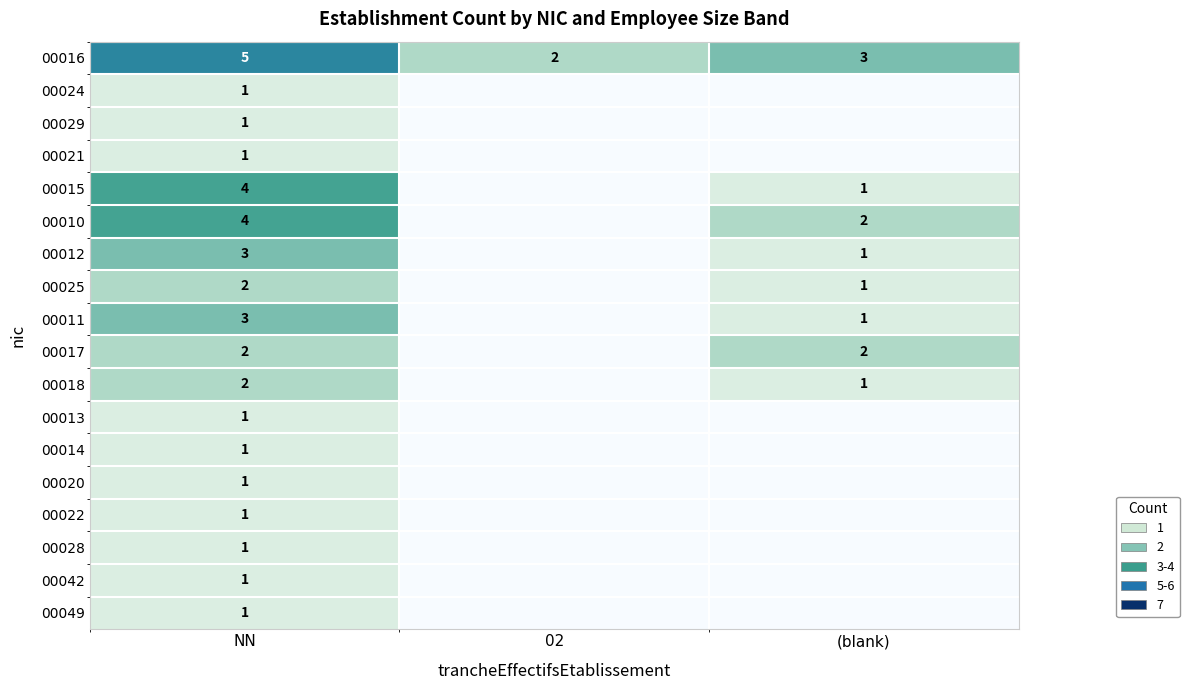

What is the difference between the highest and lowest values at NN?

4